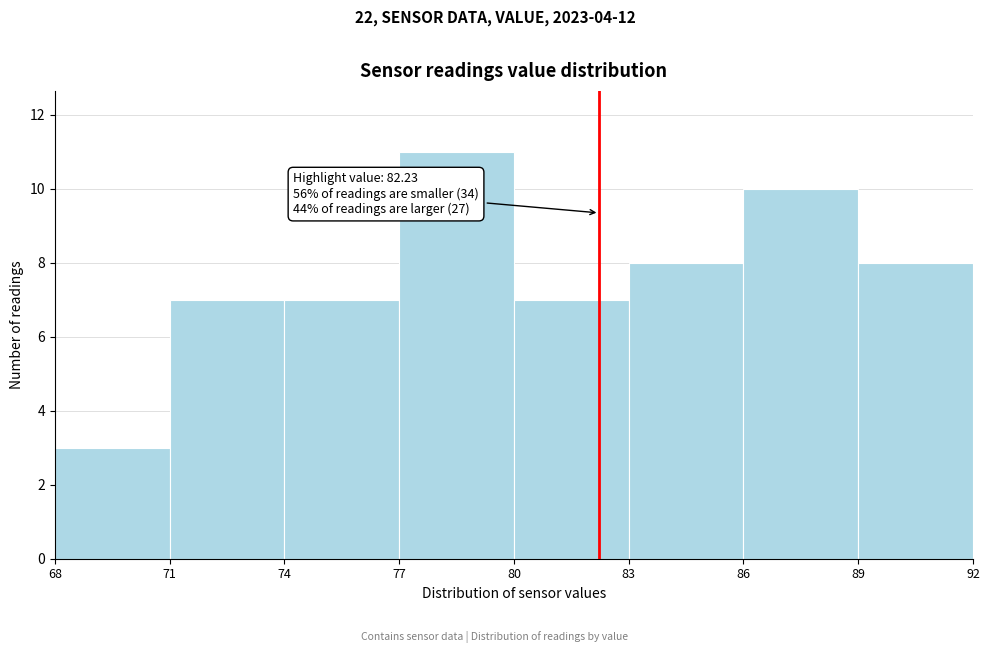

Which range on the x-axis has the tallest bar?

77 to 80